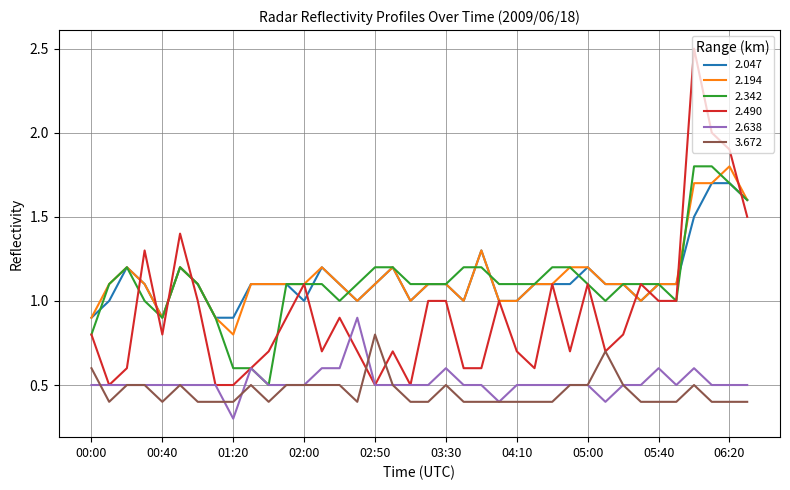

Which series has the widest spread of values?

2.490